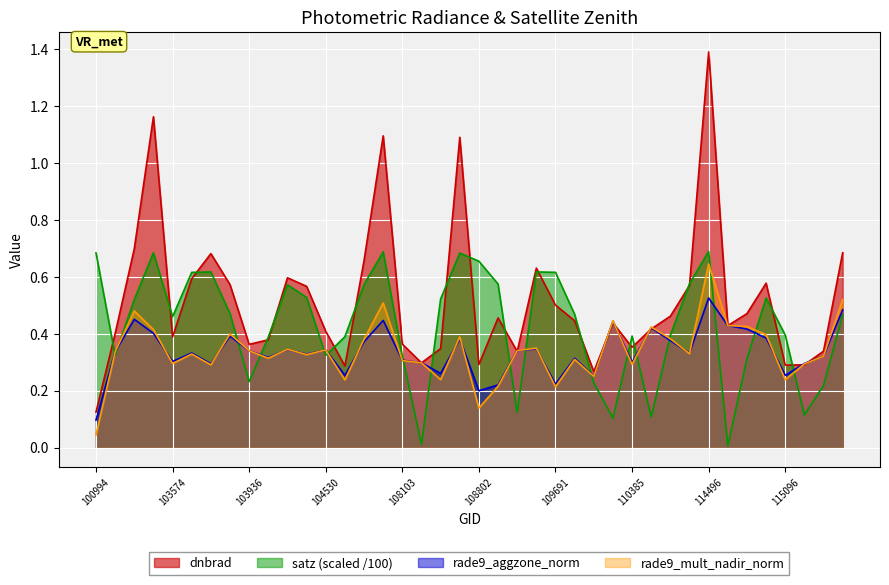

What is the sum of the rade9_aggzone_norm values at 107744 and 108103?

0.7